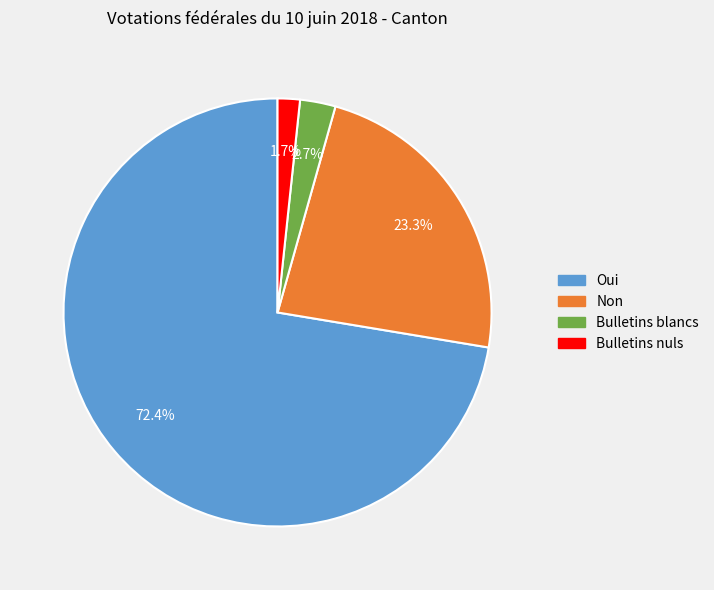

Does Bulletins nuls represent more than half of the total?

No